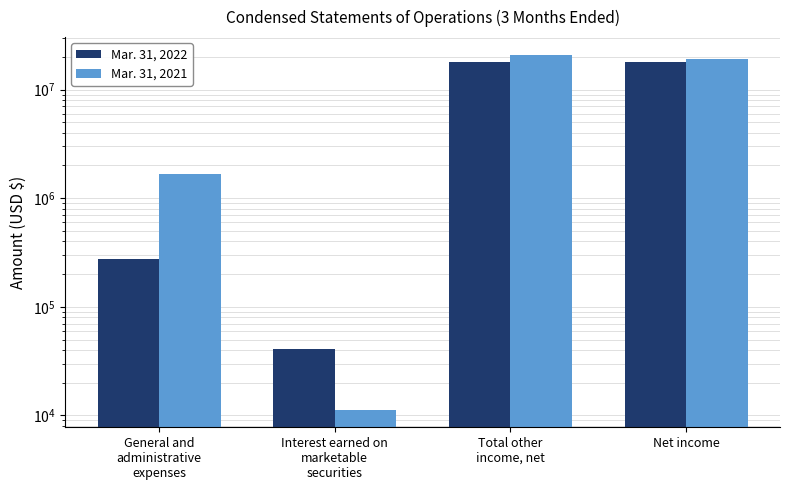

What is the spread (max minus min) of values at Interest earned on
marketable
securities?

29667